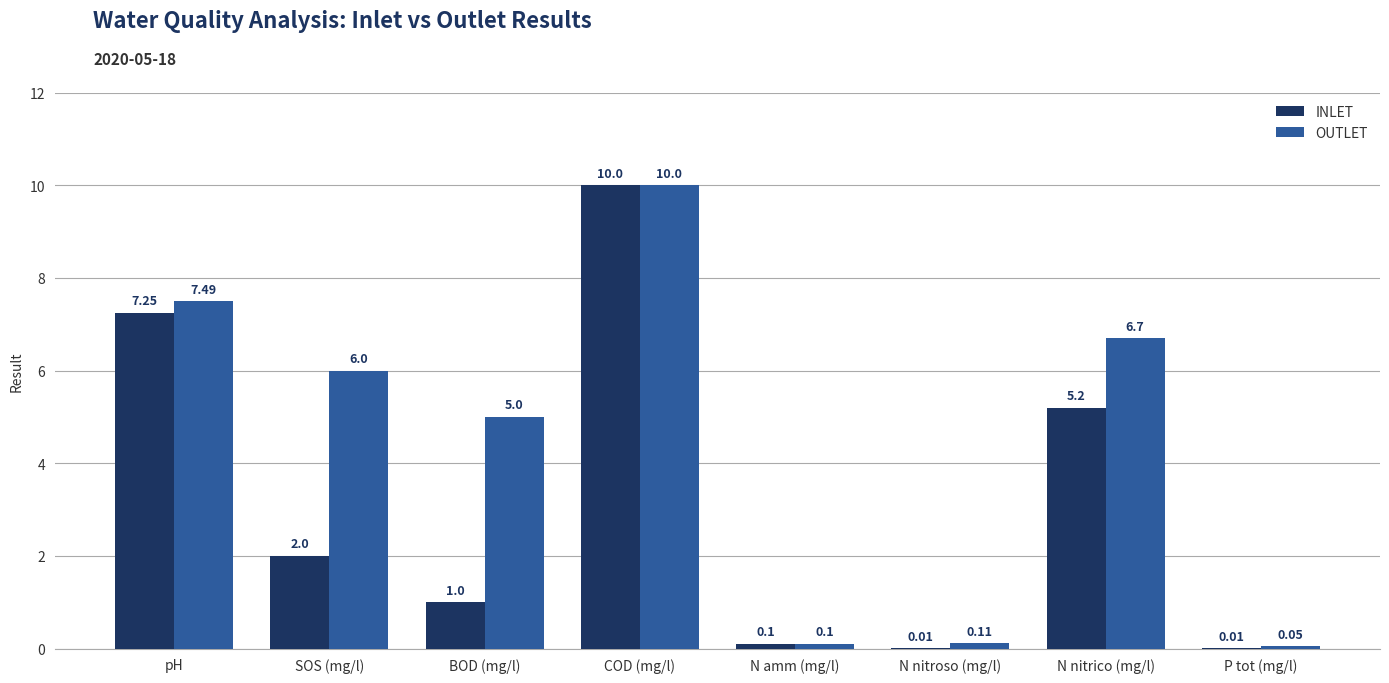

Between pH and SOS (mg/l), which series saw the biggest shift?

INLET